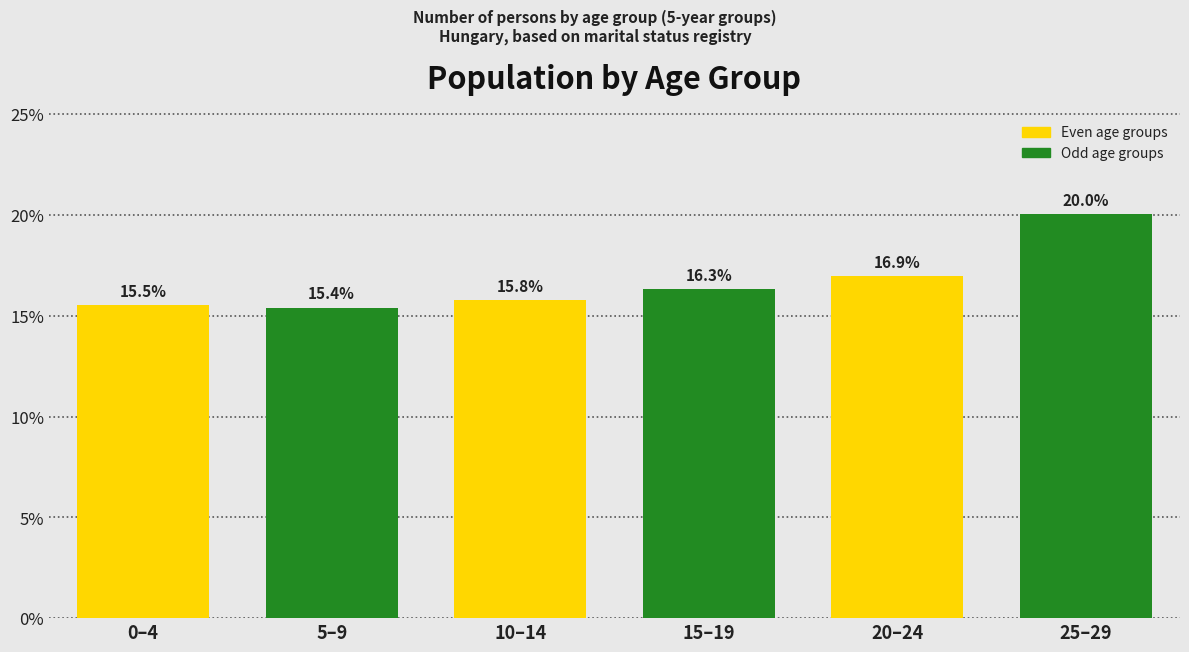

Reading left to right, what are all the values shown in this chart?

15.5	15.4	15.8	16.3	16.9	20.0